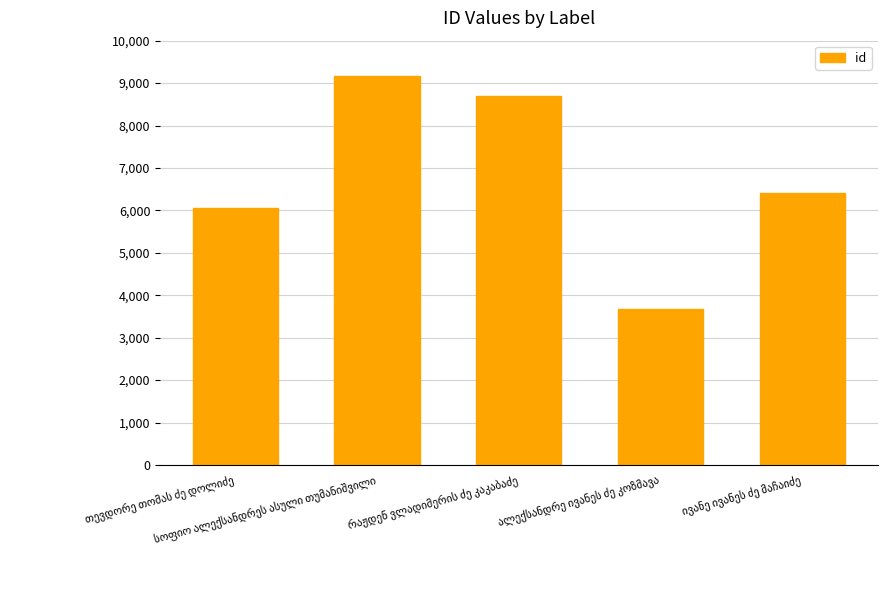

What is the greatest value displayed?

9156